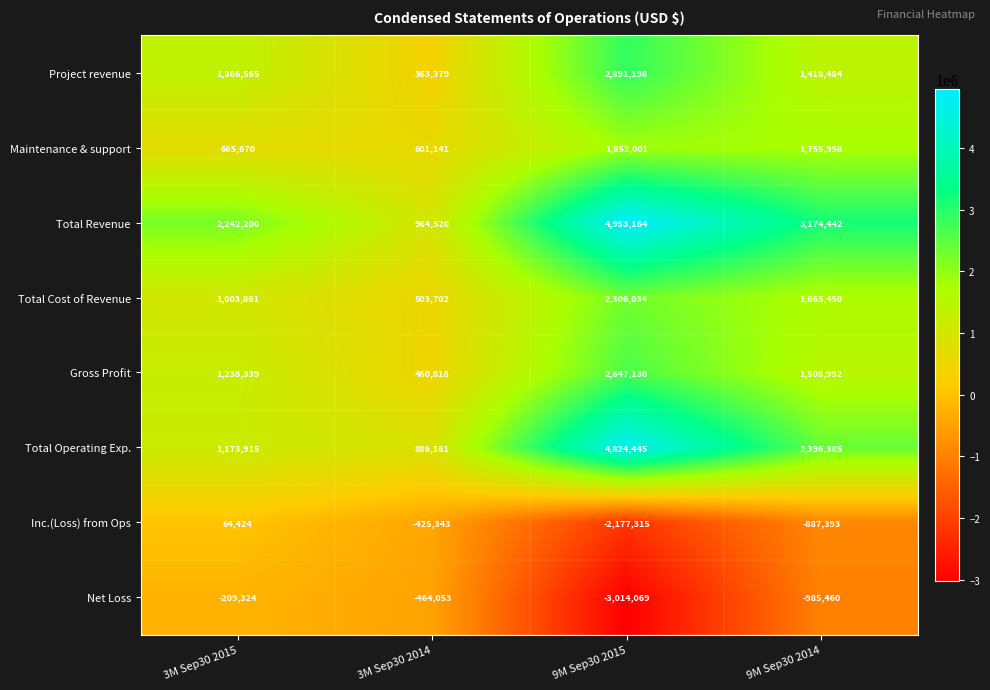

What is the sum of the Total Cost of Revenue values at 9M Sep30 2015 and 3M Sep30 2015?

3309895